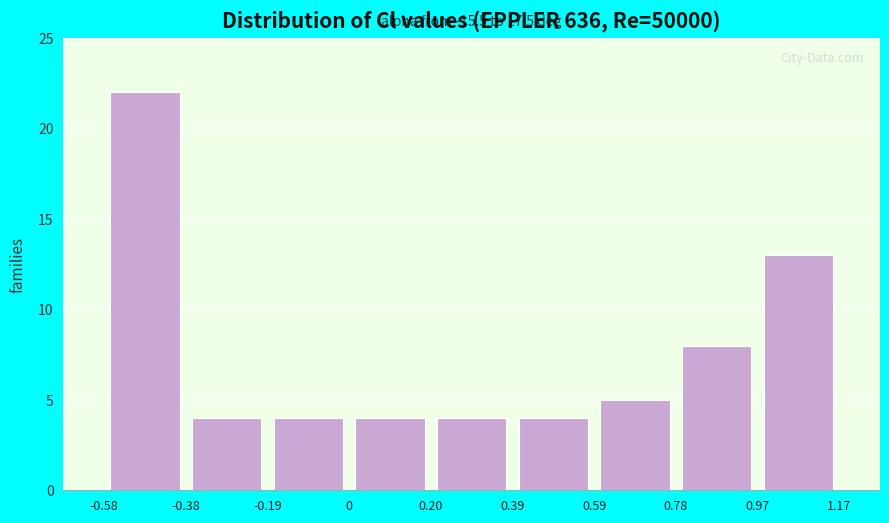

Which range on the x-axis has the tallest bar?

-0.58 to -0.38